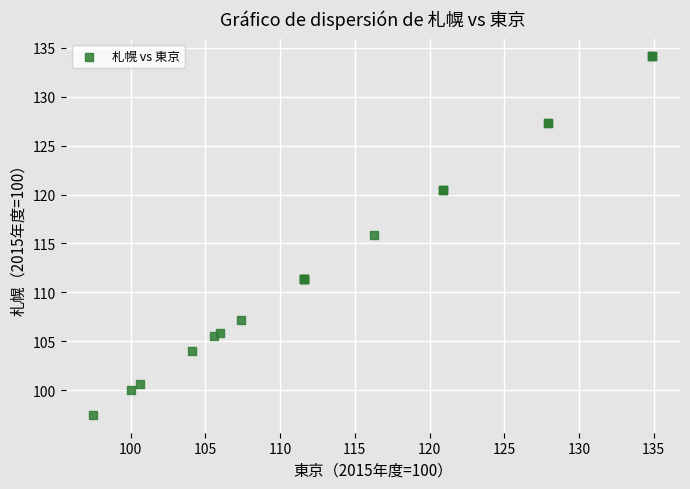

What Y value in the scatter plot is closest to 115?

115.9